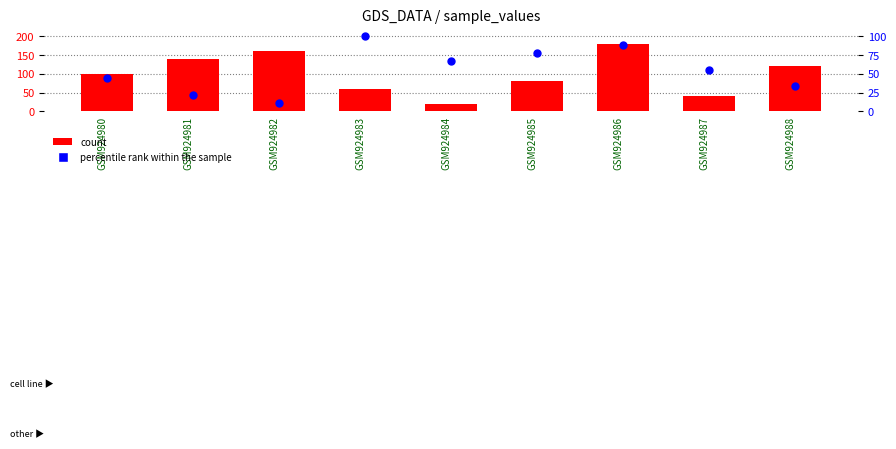

At how many categories does at least one series exceed 78?

7